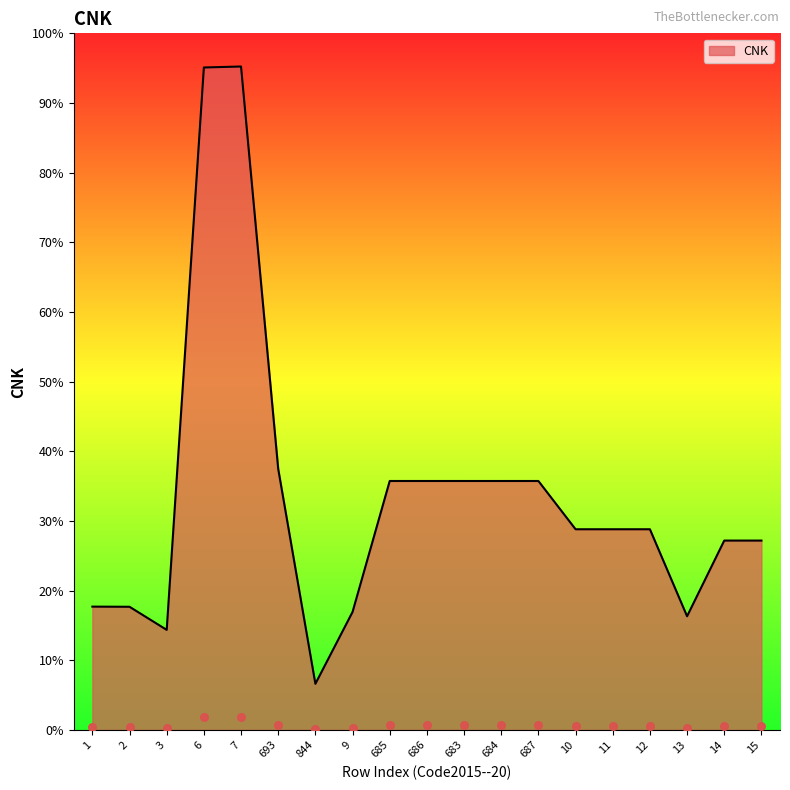

What is the ratio of the value at 1 to the value at 2?

1.0